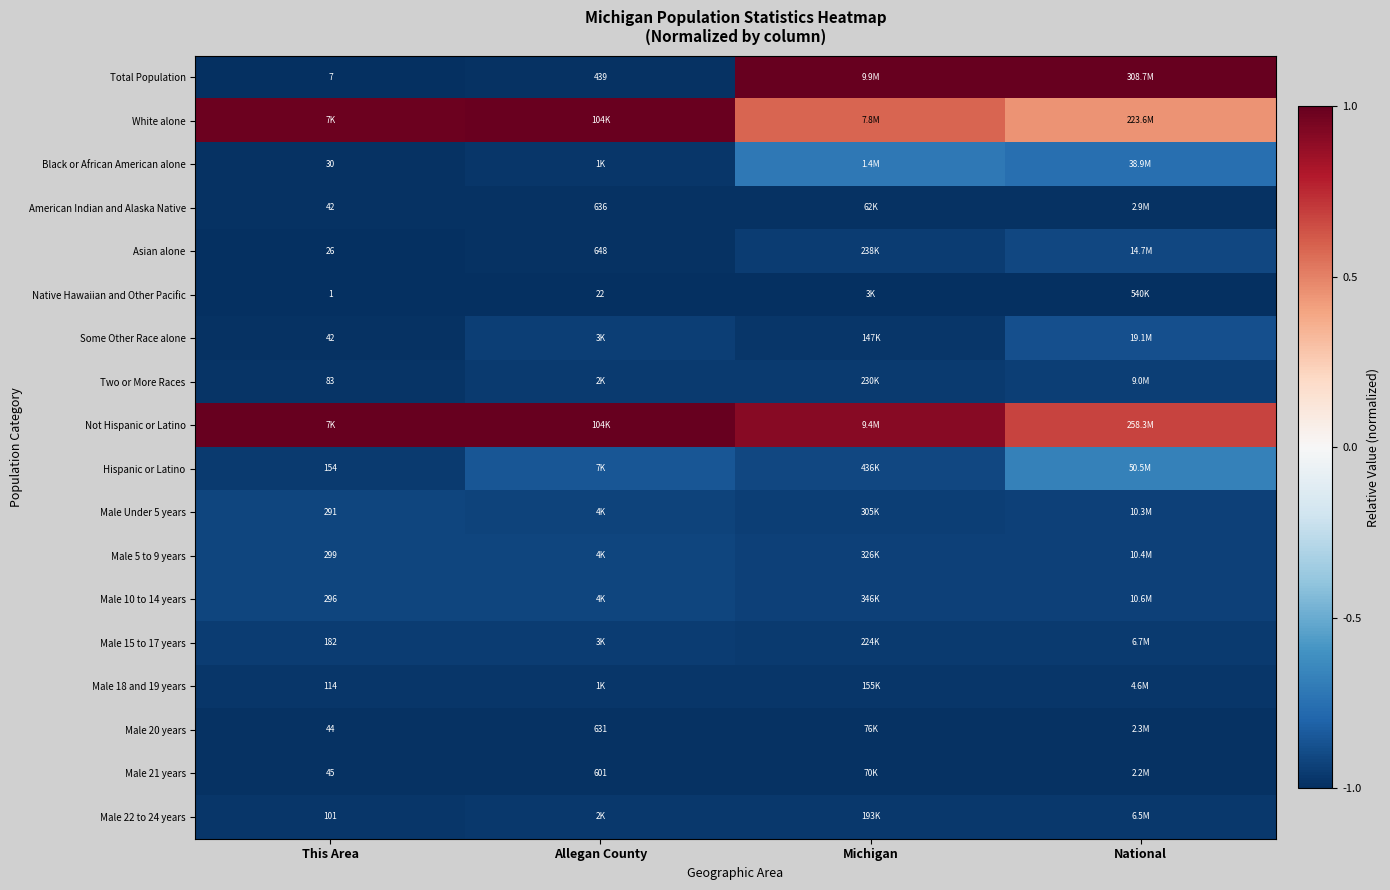

Rank the series at Michigan from highest to lowest value.

Total Population, Not Hispanic or Latino, White alone, Black or African American alone, Hispanic or Latino, Male 10 to 14 years, Male 5 to 9 years, Male Under 5 years, Asian alone, Two or More Races, Male 15 to 17 years, Male 22 to 24 years, Male 18 and 19 years, Some Other Race alone, Male 20 years, Male 21 years, American Indian and Alaska Native, Native Hawaiian and Other Pacific